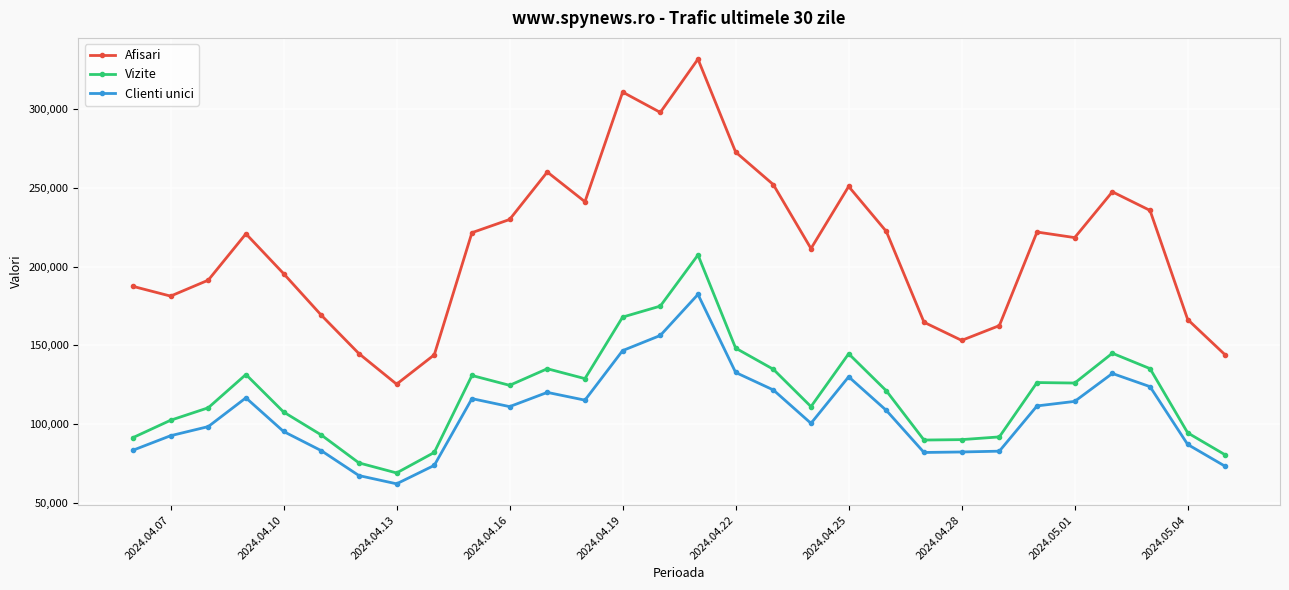

True or false: Vizite has more than 0 points higher than both neighbors.

True